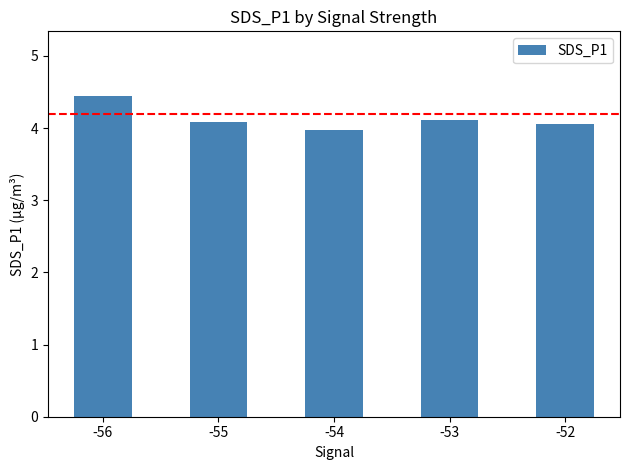

At which category does the chart reach its peak across all series?

-56